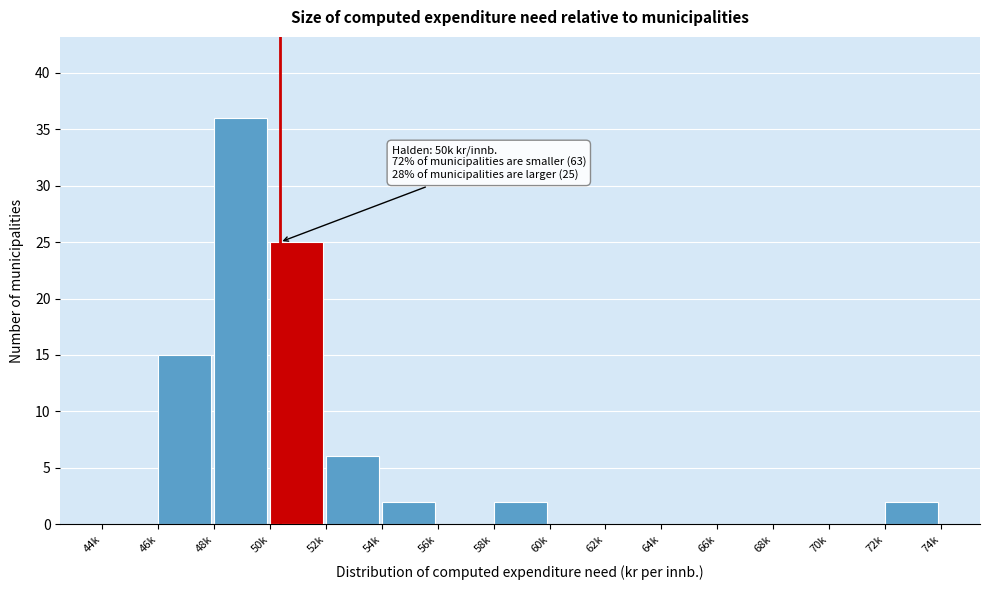

Reading right to left, what are all the values shown in this chart?

72k=2	70k=0	68k=0	66k=0	64k=0	62k=0	60k=0	58k=2	56k=0	54k=2	52k=6	50k=25	48k=36	46k=15	44k=0